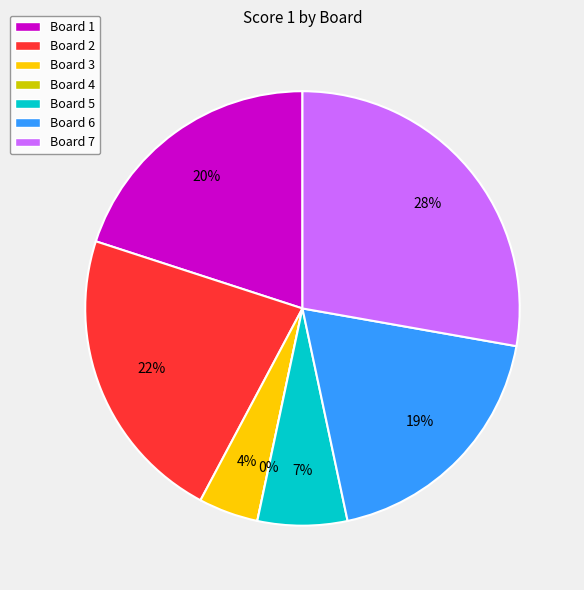

Is Board 2 the majority of the pie?

No